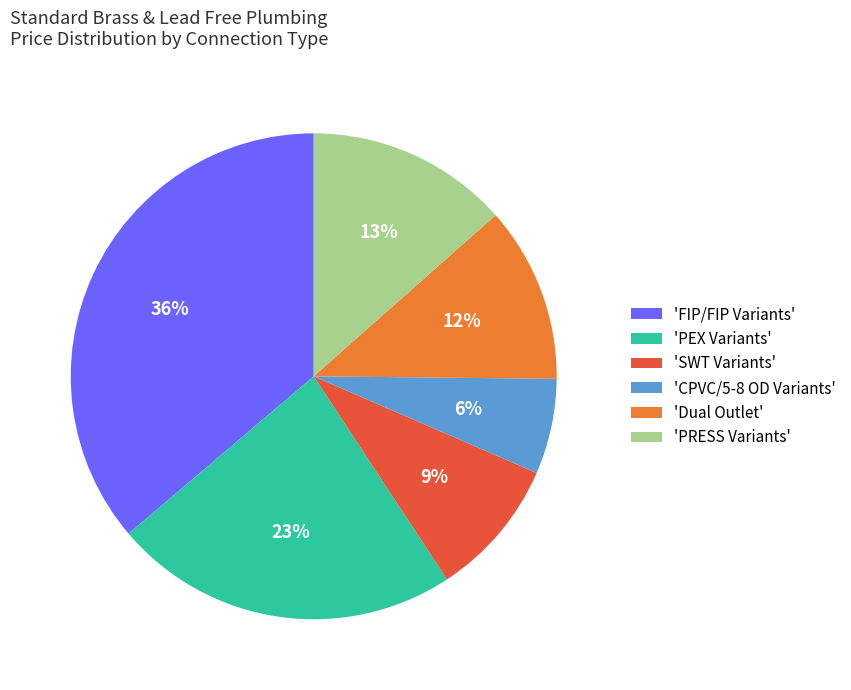

Approximately how many times larger is the value at 'SWT Variants' compared to 'CPVC/5-8 OD Variants'?

1.5